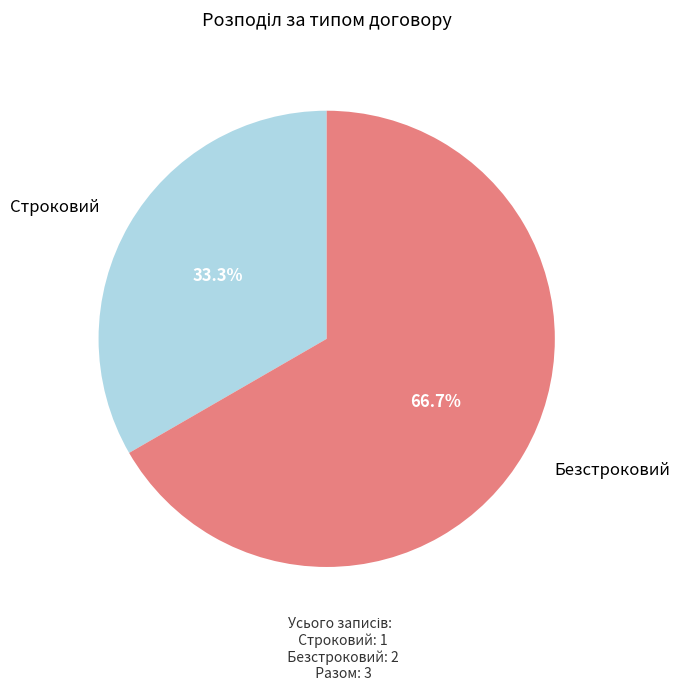

What is the ratio of the value at Строковий to the value at Безстроковий?

0.5